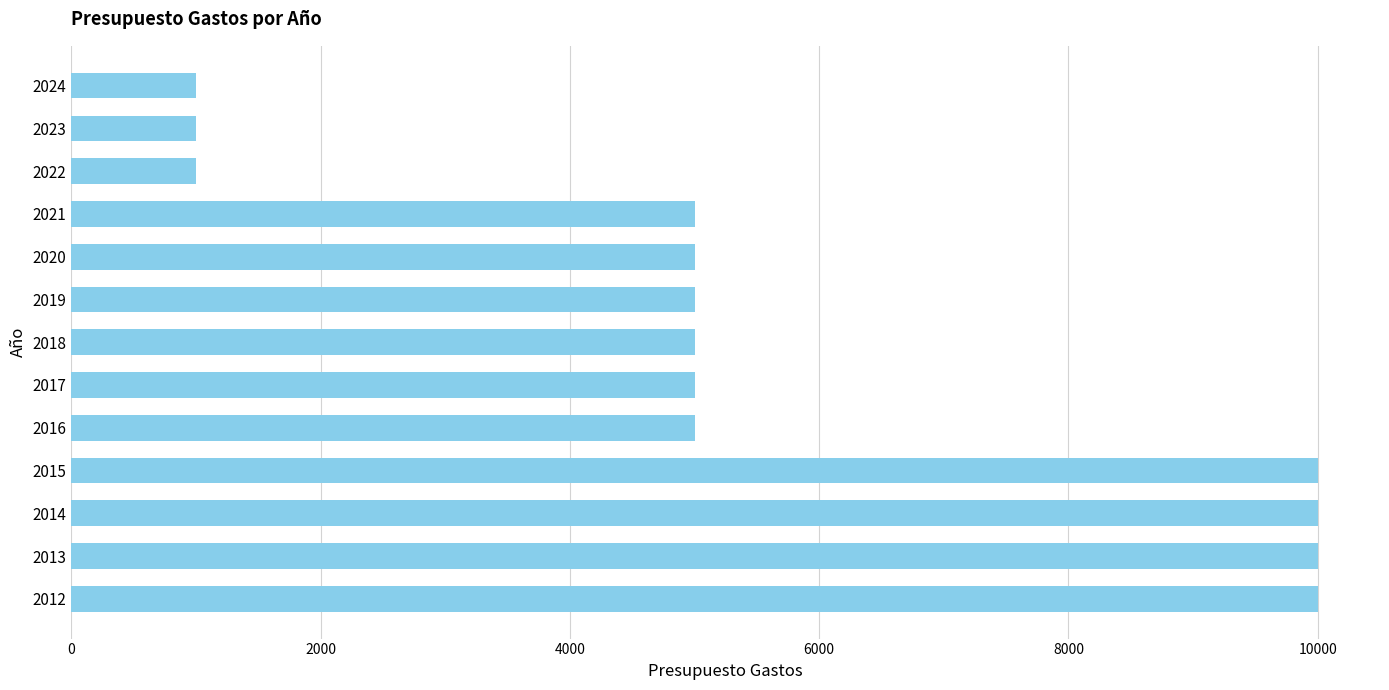

Count the number of data series in this chart.

1